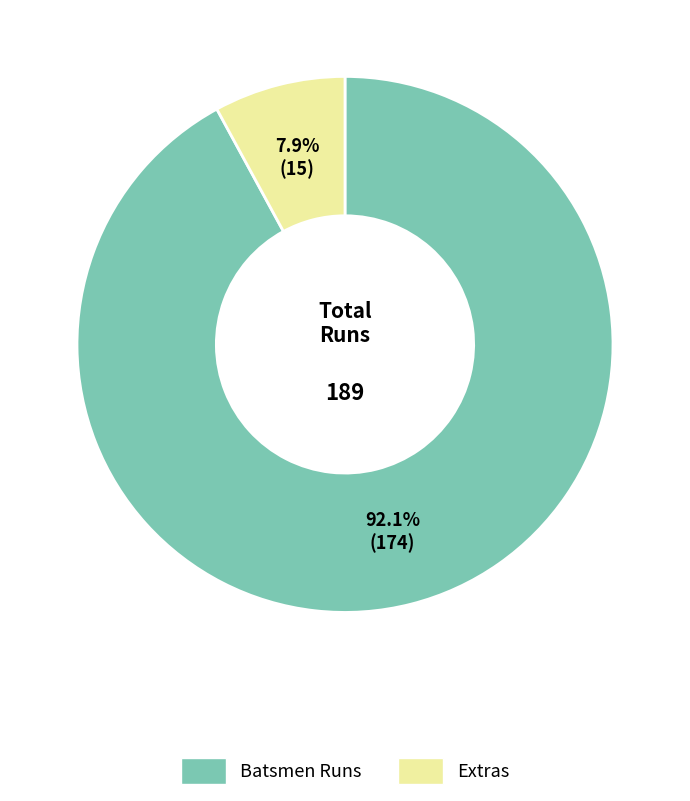

Which slice is the largest?

Batsmen Runs